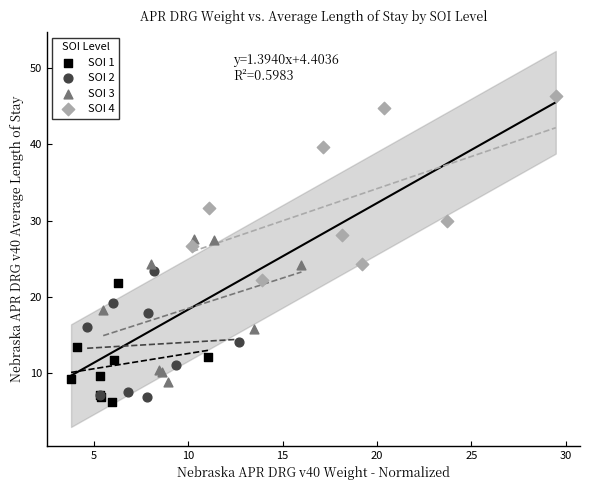

Which series contains the highest Y value?

SOI 4